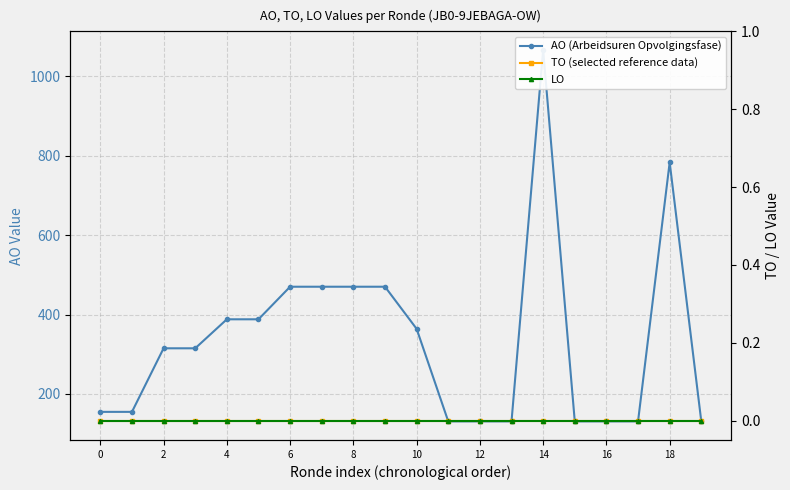

At which category is the sum across all series the highest?

14